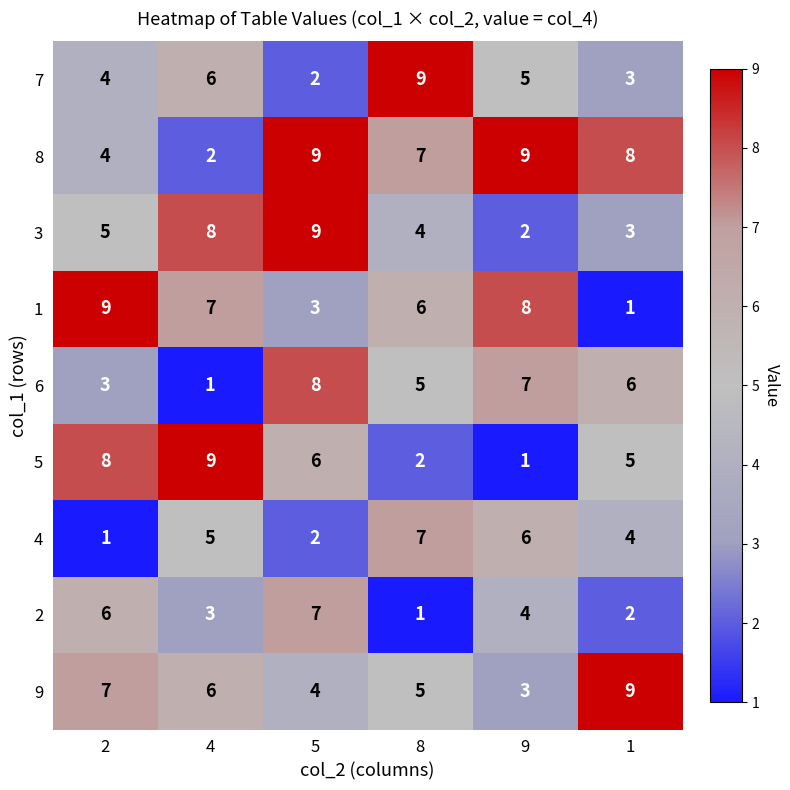

At which label does 6 first exceed 6?

5